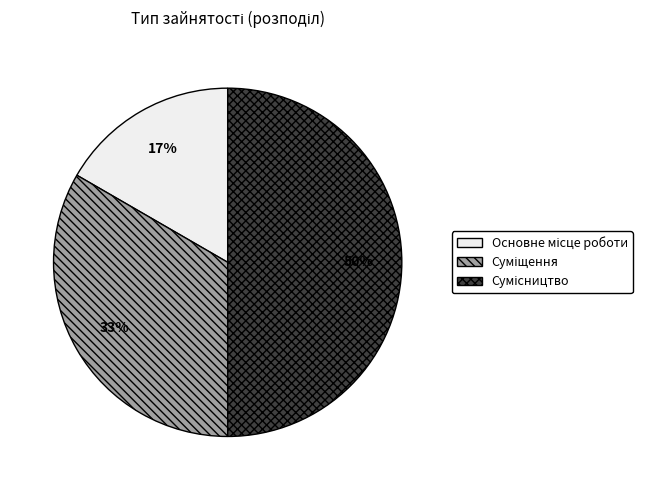

To the nearest percent, what is the average slice percentage?

33%